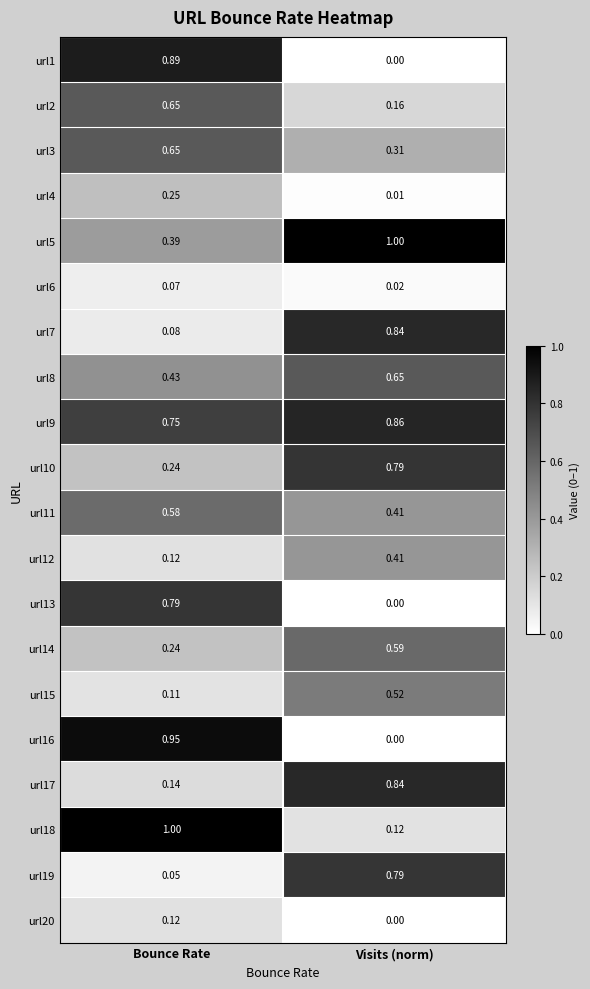

Where is url10 nearest to the value 0?

Bounce Rate